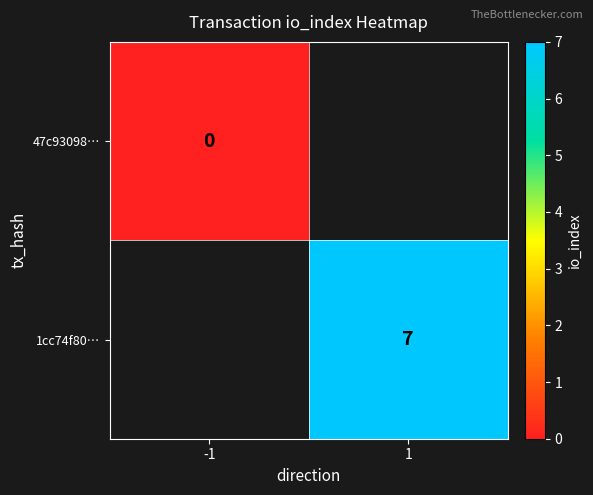

The value of 1cc74f80… at 1 is 4. True or false?

False